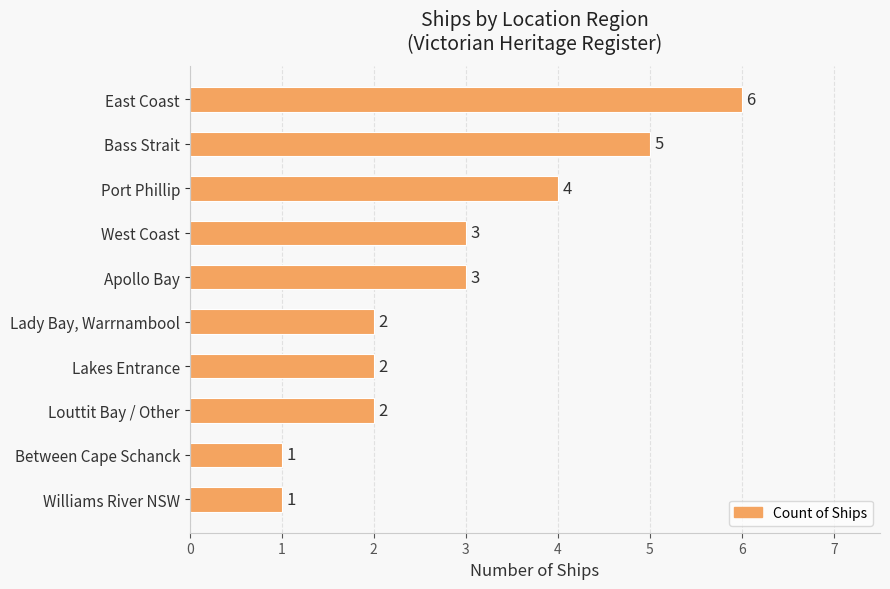

What is the value of the 4th bar from the top?

3